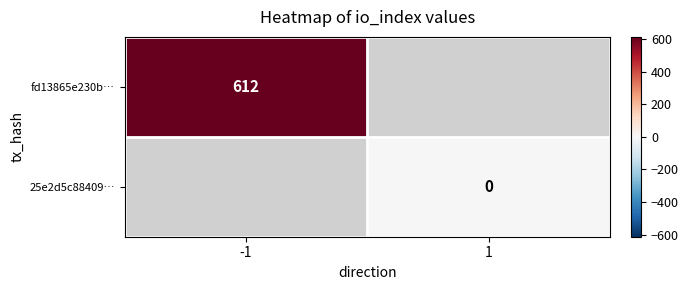

True or false: fd13865e230b… has a value of 409 at -1.

False